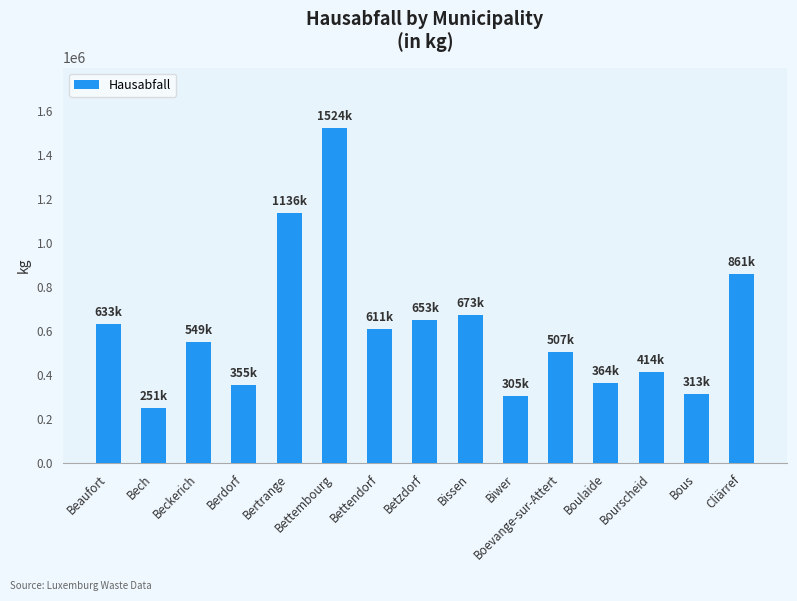

Which label corresponds to the smallest value in the chart?

Bech